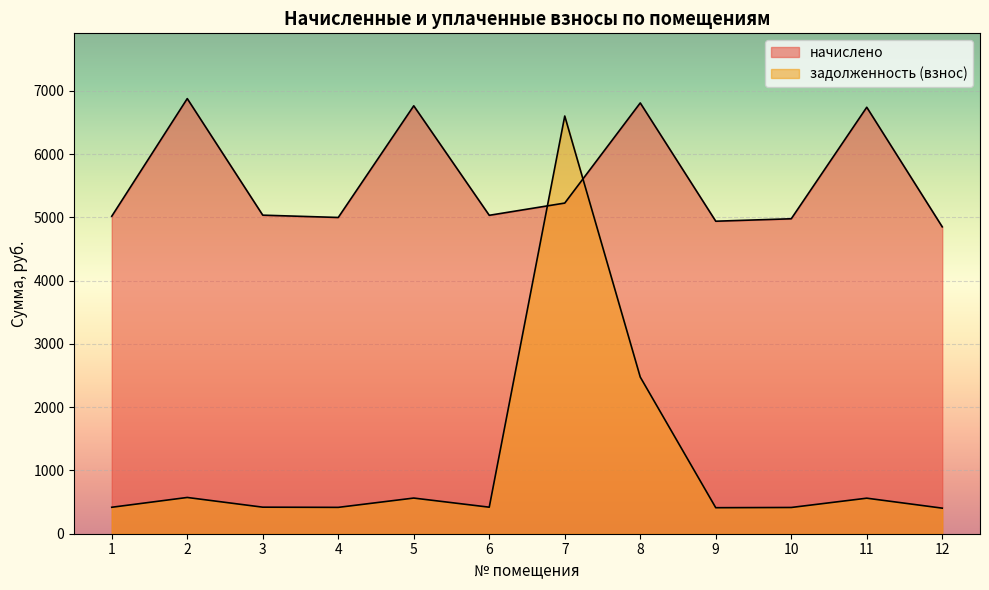

How many data points in начислено are less than 5035?

6